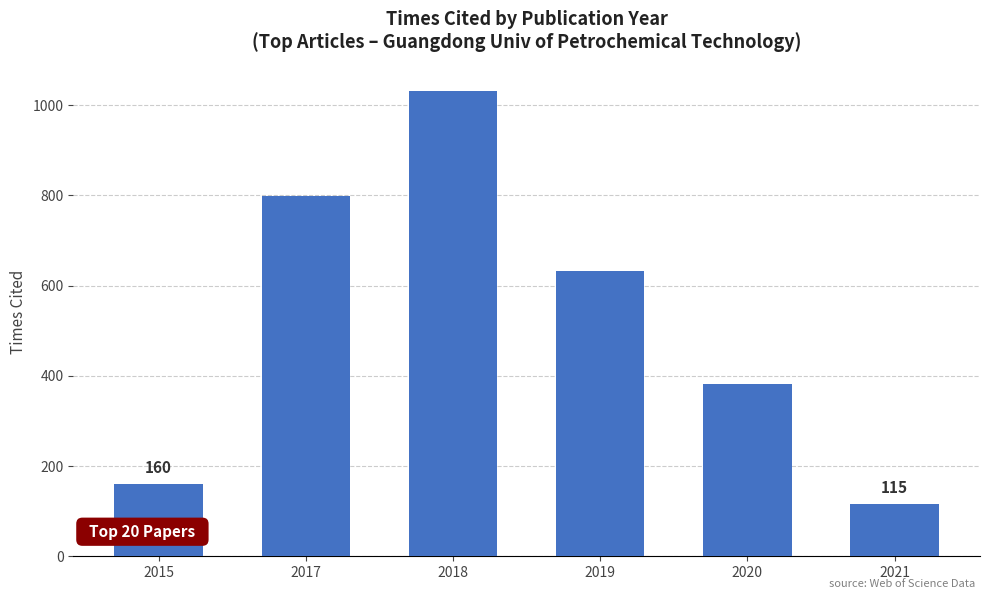

At which category does the chart reach its peak across all series?

2018